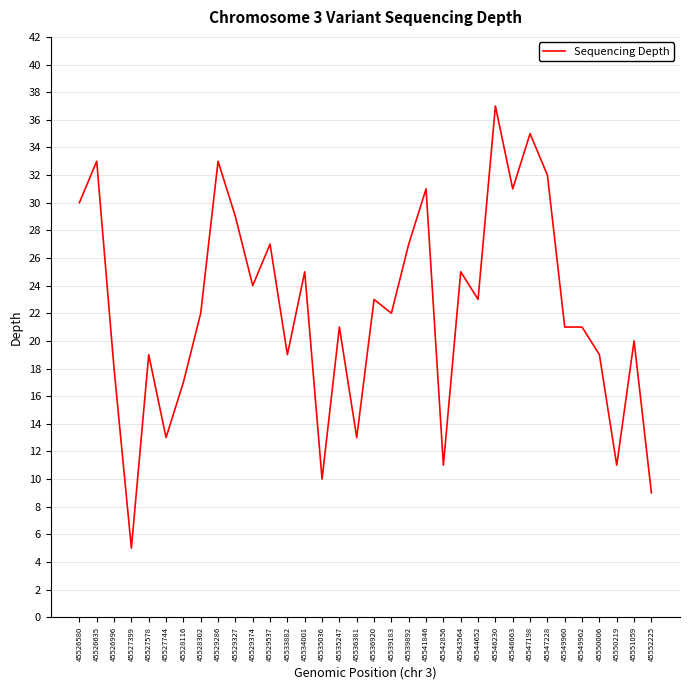

What is the difference between the maximum and minimum values?

32